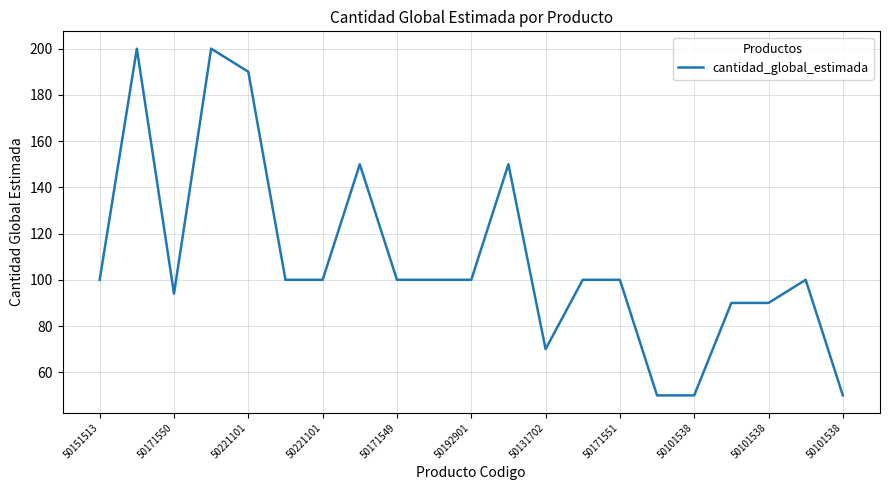

What is the maximum value shown in the chart?

200